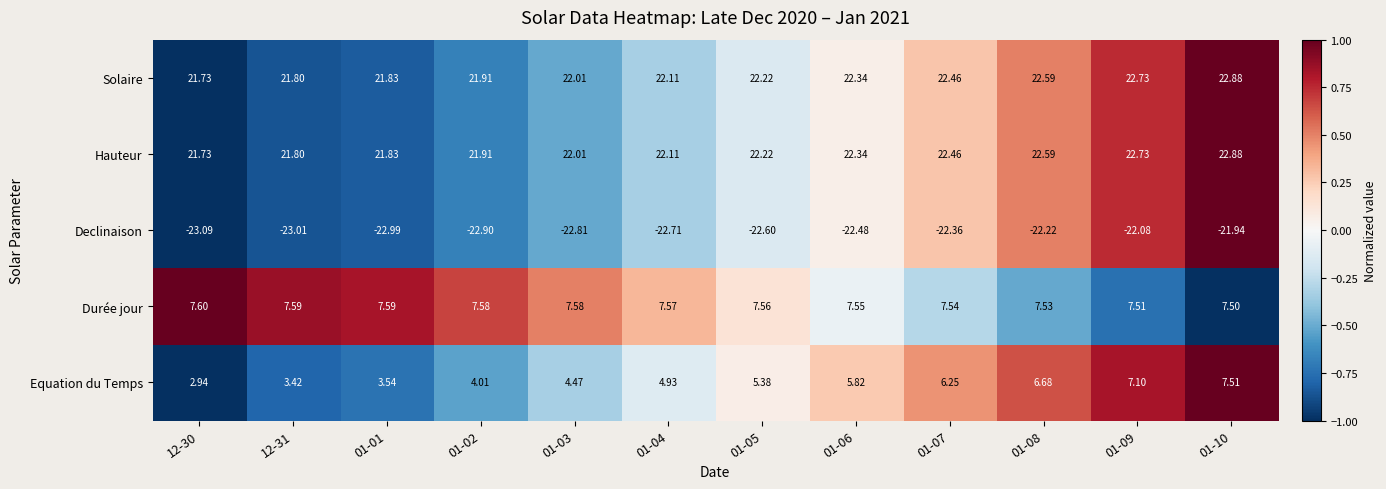

Is the value of Declinaison at 12-30 greater than the value of Durée jour at 01-06?

No